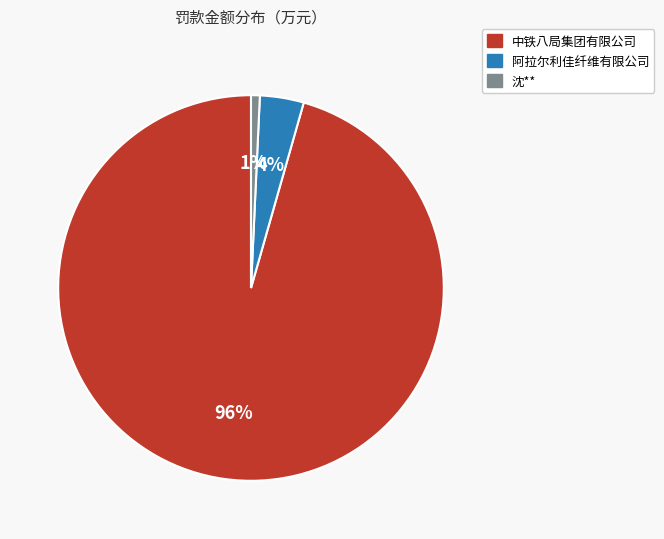

How many slices are in this pie chart?

3